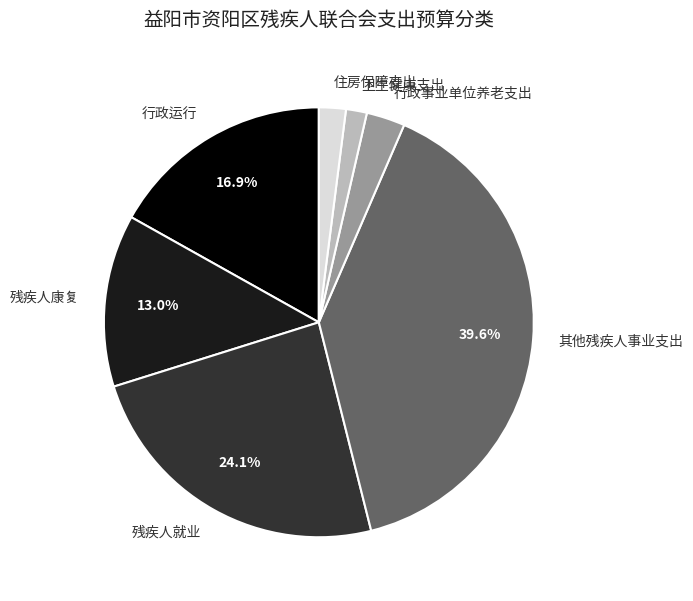

Do 行政运行 and 行政事业单位养老支出 together represent more than half of the pie?

No